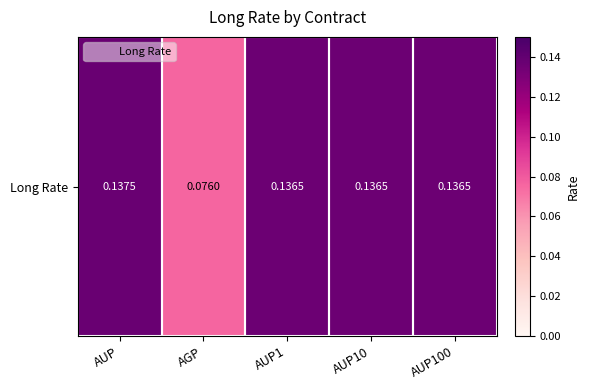

Which label corresponds to the smallest value in the chart?

AGP